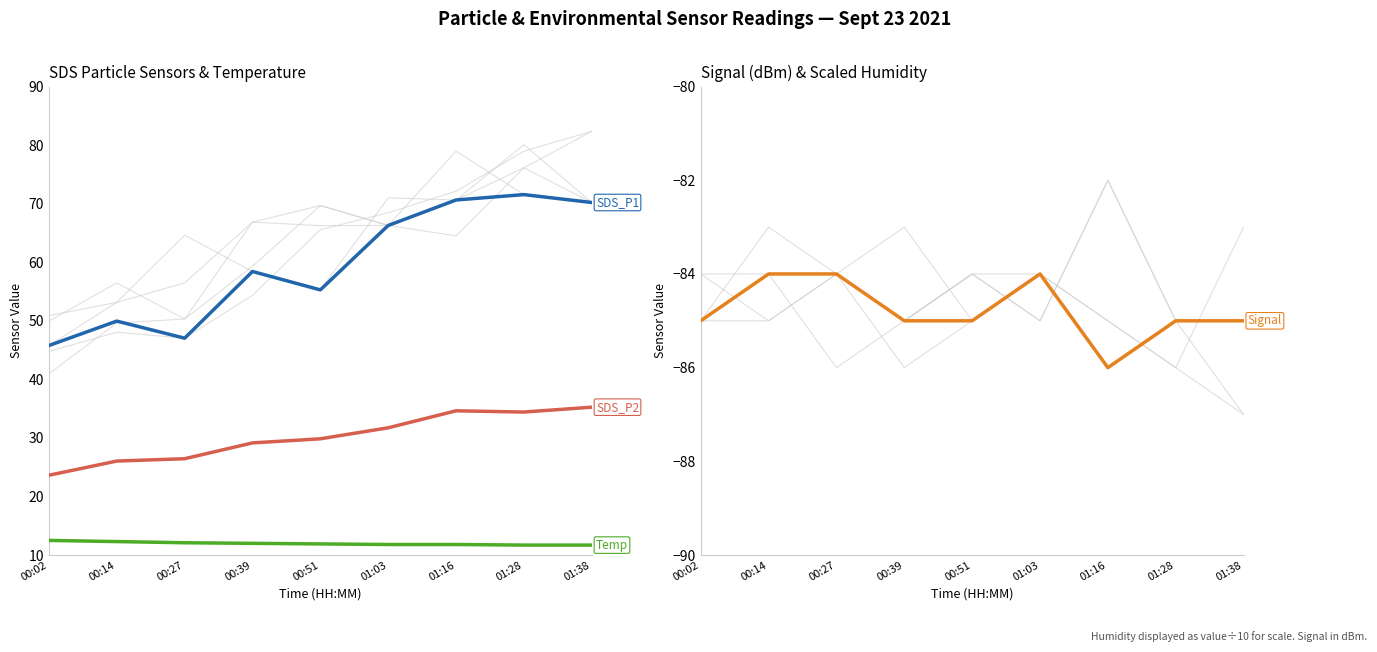

Reading left to right, list all the values displayed in this chart.

SDS_P1: 00:02=45.8	00:14=50.0	00:27=47.0	00:39=58.4	00:51=55.3	01:03=66.3	01:16=70.6	01:28=71.5	01:38=70.2
SDS_P2: 00:02=23.6	00:14=26.1	00:27=26.4	00:39=29.1	00:51=29.9	01:03=31.7	01:16=34.6	01:28=34.4	01:38=35.2
Temp: 00:02=12.5	00:14=12.3	00:27=12.1	00:39=12.0	00:51=11.9	01:03=11.8	01:16=11.8	01:28=11.7	01:38=11.7
Signal: 00:02=-85.0	00:14=-84.0	00:27=-84.0	00:39=-85.0	00:51=-85.0	01:03=-84.0	01:16=-86.0	01:28=-85.0	01:38=-85.0
Humidity: 00:02=10.0	00:14=10.0	00:27=10.0	00:39=10.0	00:51=10.0	01:03=10.0	01:16=10.0	01:28=10.0	01:38=10.0